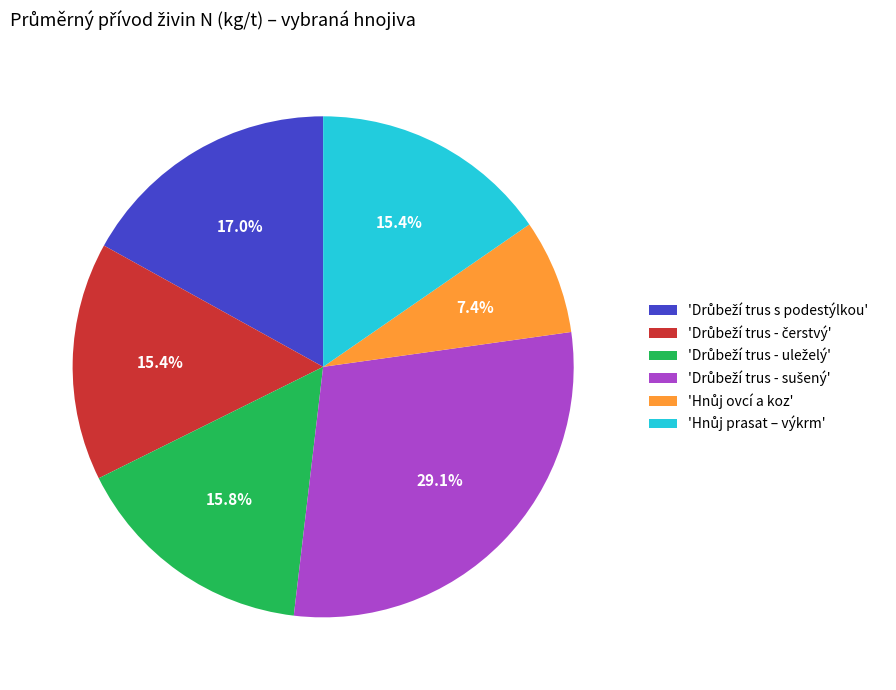

Is there any slice that represents more than half of the pie?

No